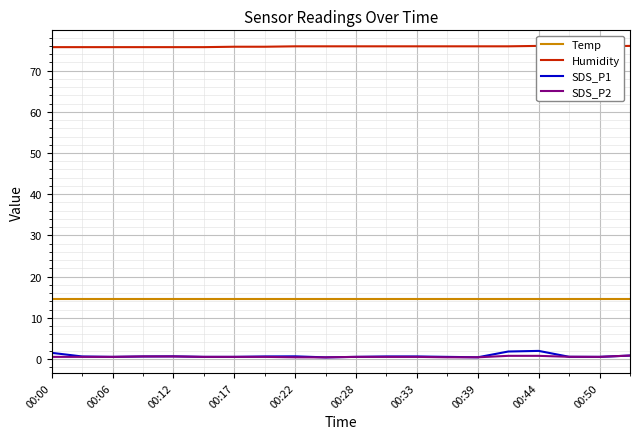

True or false: Humidity and SDS_P2 cross at least once.

False